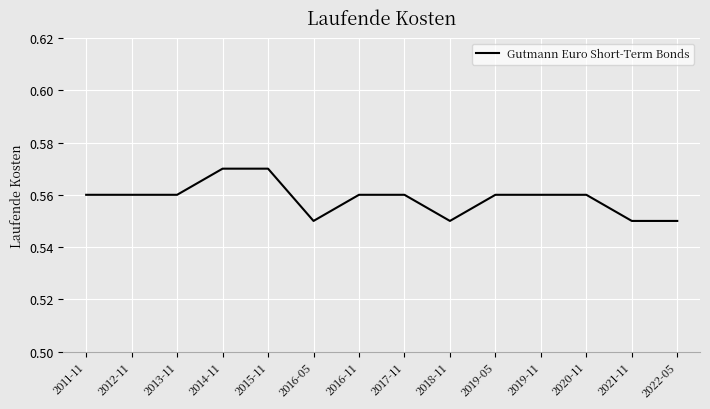

The value at 2019-05 is 0.1. True or false?

False